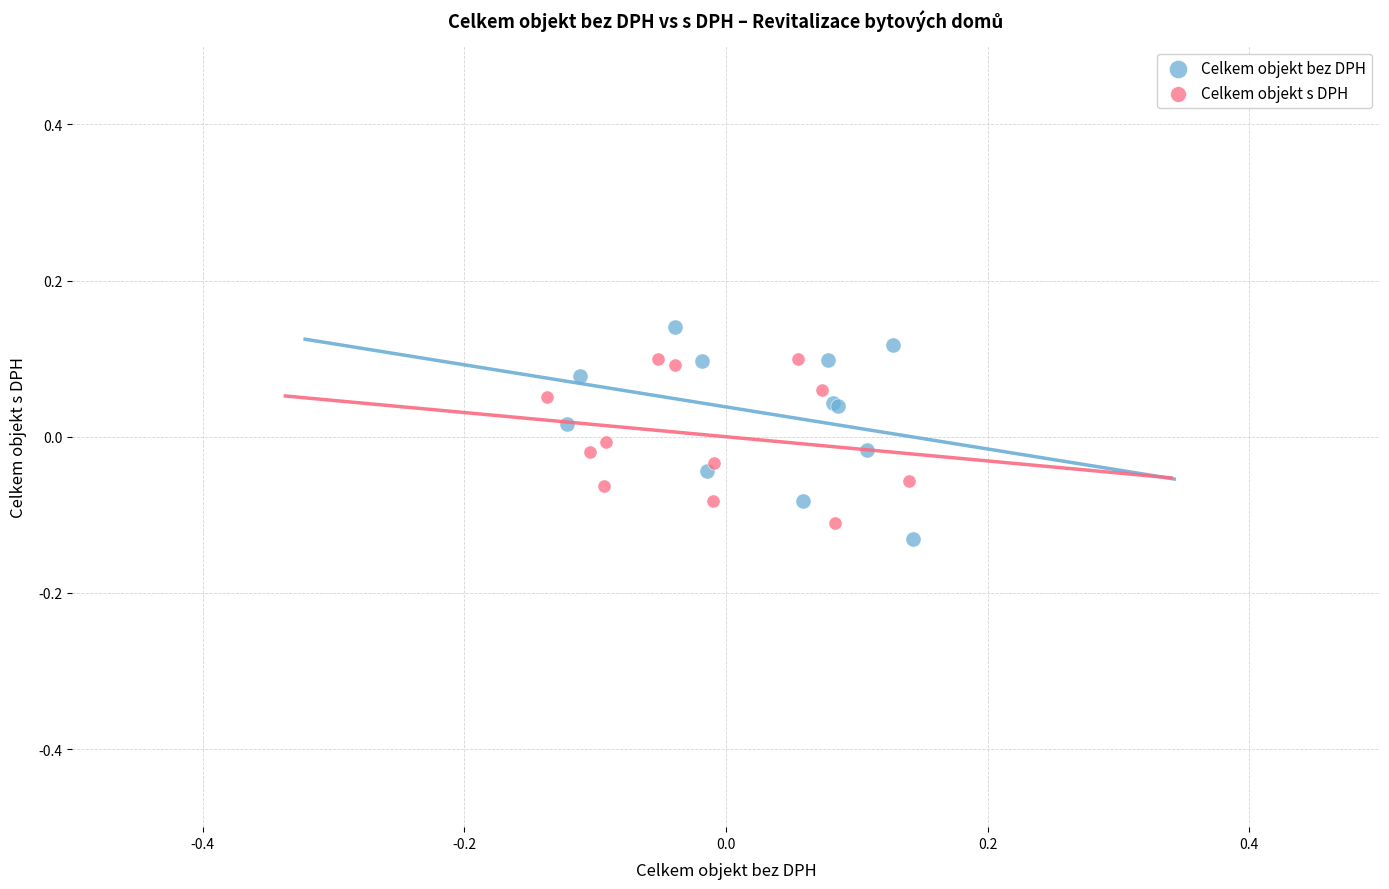

Which series contains the highest Y value?

Celkem objekt bez DPH